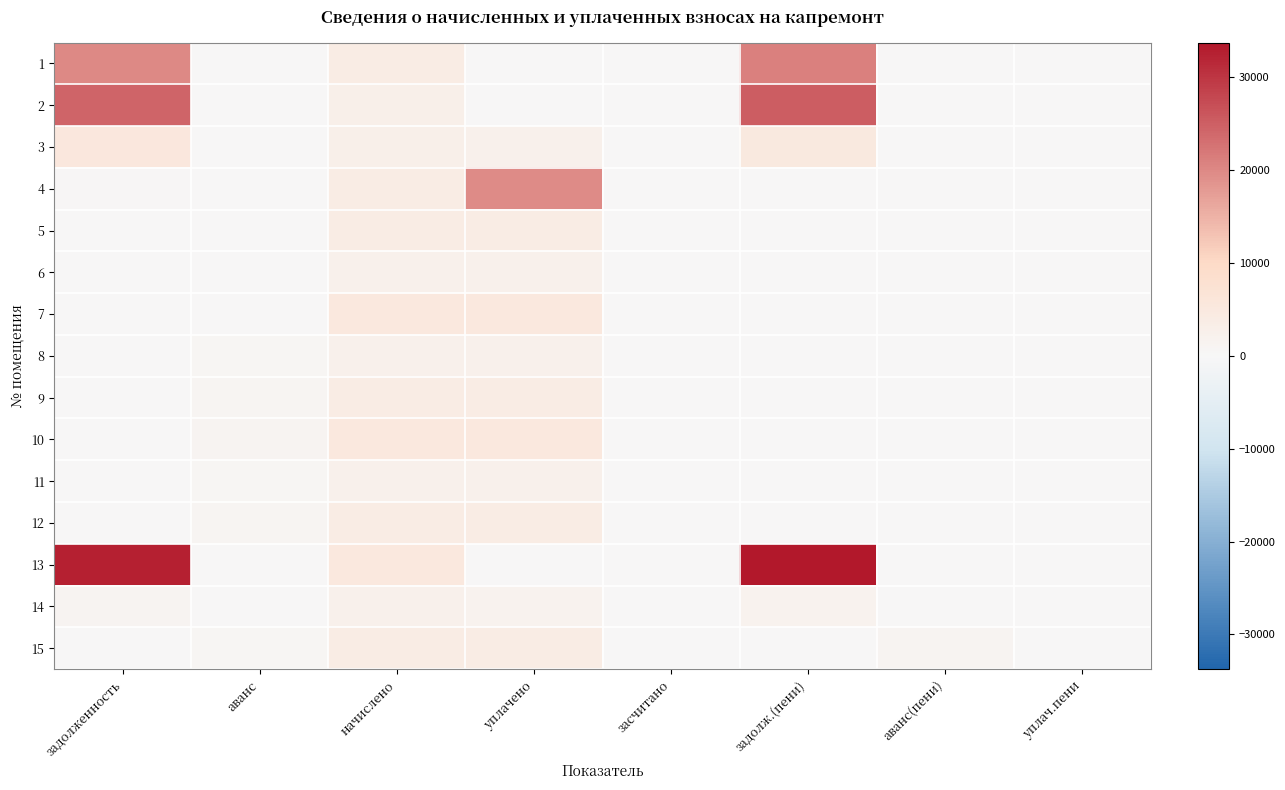

Which has a higher value, начислено or аванс(пени)?

начислено